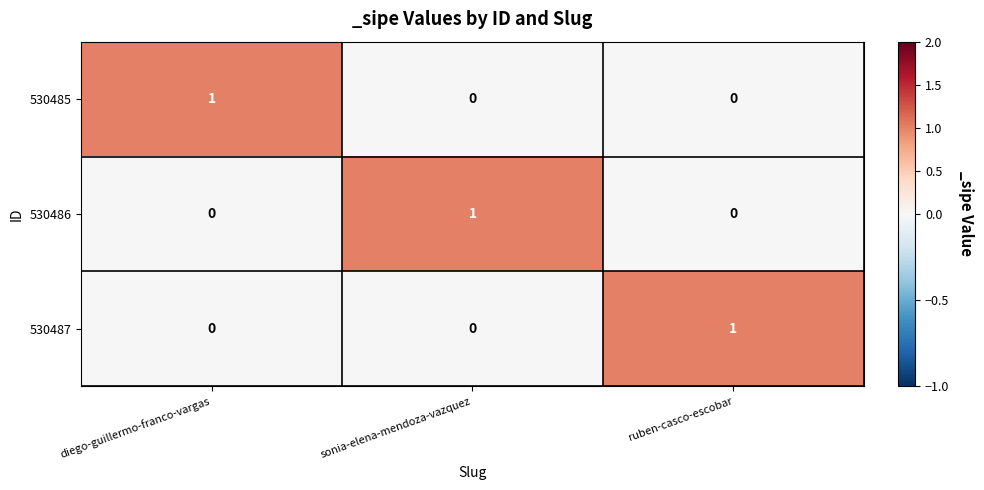

The value of 530486 at sonia-elena-mendoza-vazquez is 0. True or false?

False